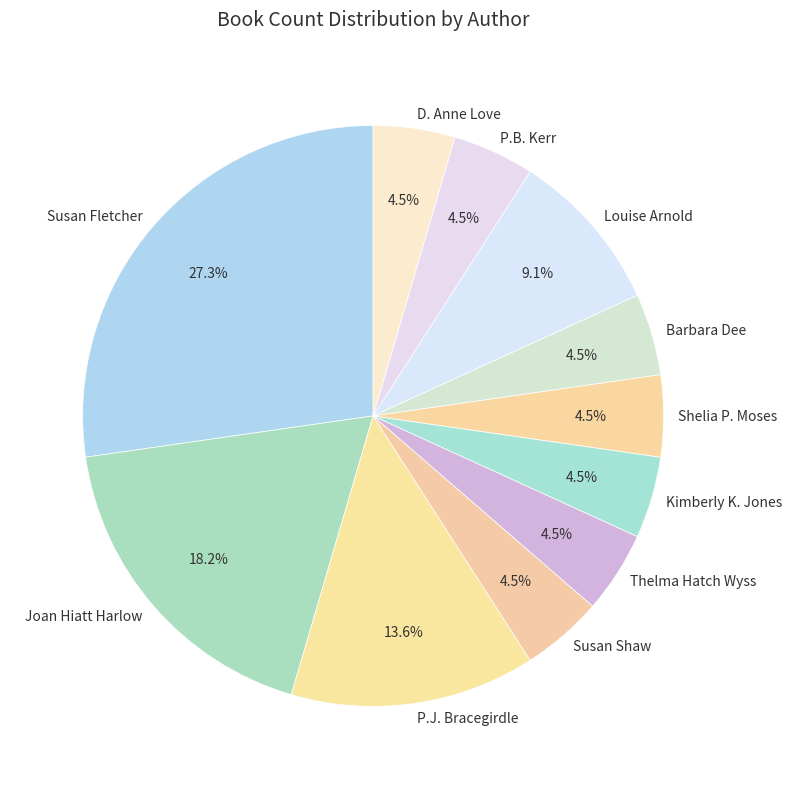

How much of the chart is everything except Louise Arnold?

90.9%